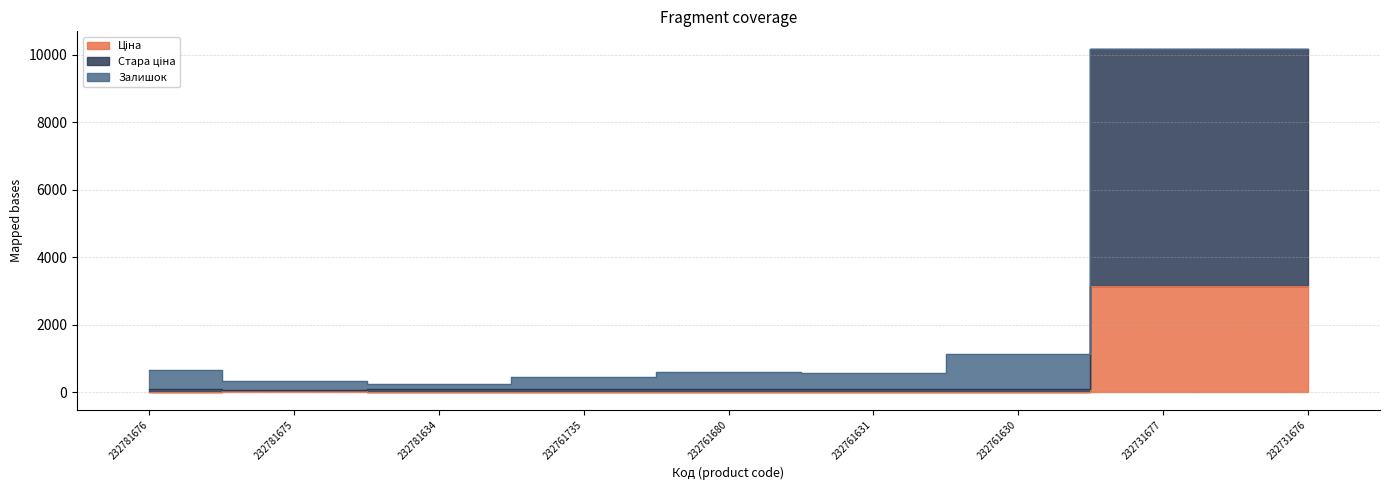

Is the value of Ціна at 232781634 greater than the value of Стара ціна at 232781675?

No